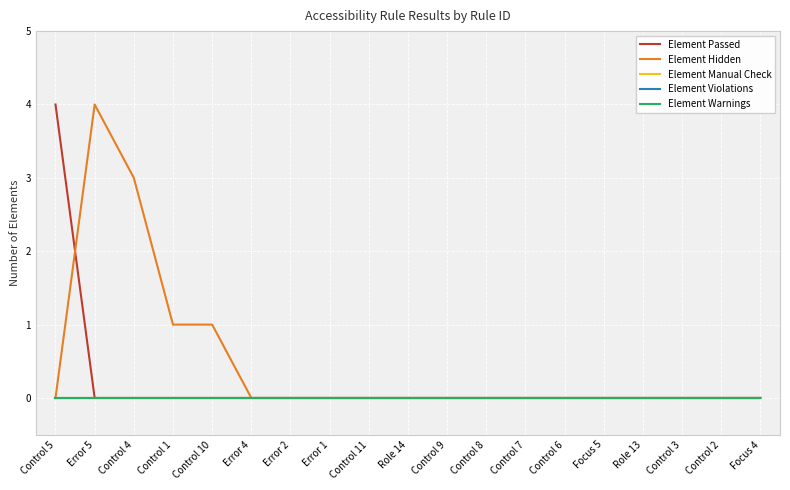

True or false: Element Hidden and Element Passed cross at least once.

True